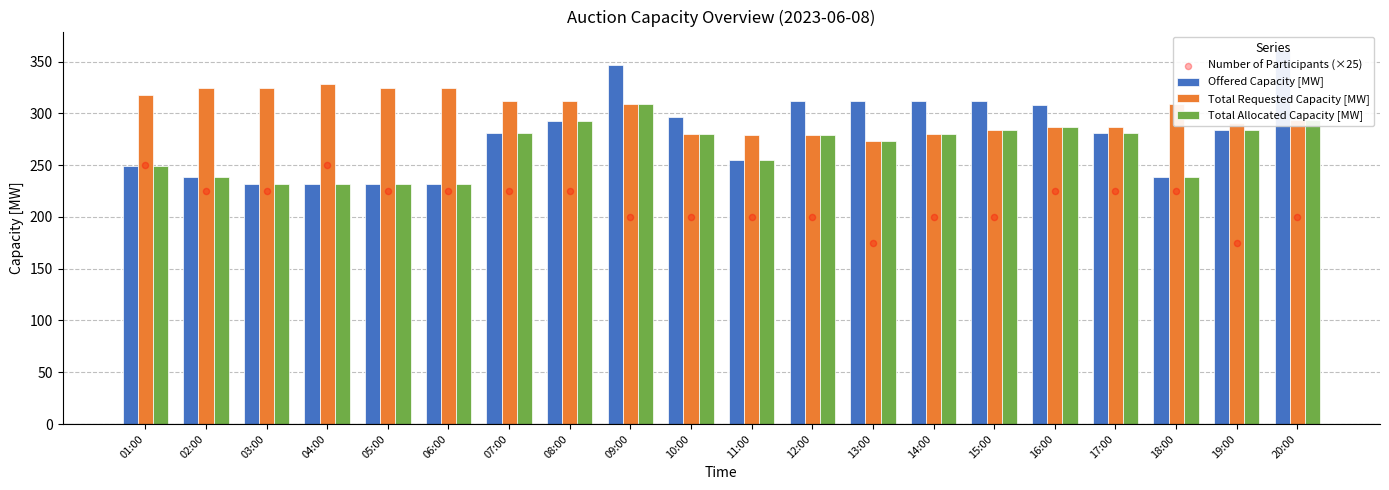

What are all the series names shown in the legend?

Offered Capacity [MW], Total Requested Capacity [MW], Total Allocated Capacity [MW], Number of Participants (×25)